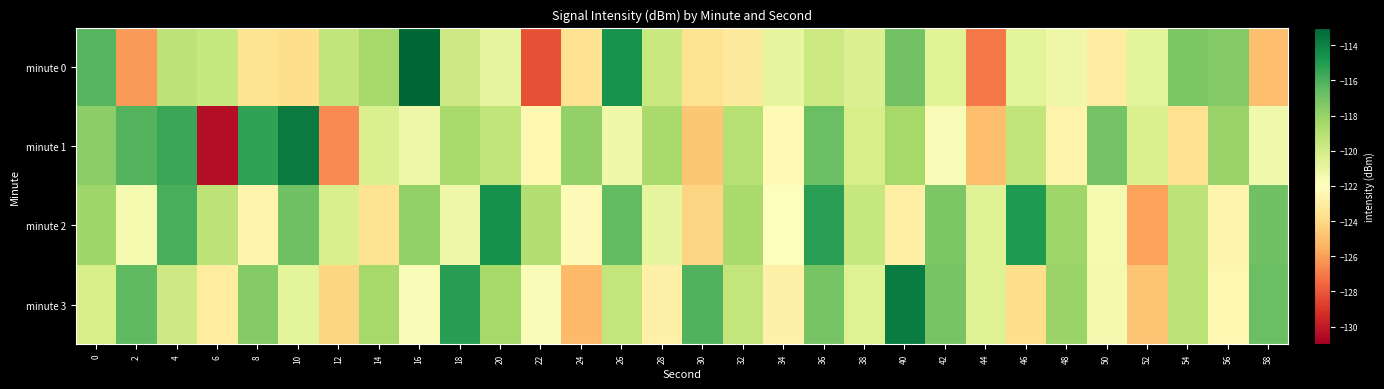

Reading left to right, what are all the values shown in this chart?

minute 0: 0=-116.3	2=-126.1	4=-119.2	6=-119.5	8=-123.6	10=-123.8	12=-119.4	14=-118.4	16=-113.0	18=-119.8	20=-120.9	22=-128.2	24=-123.7	26=-114.7	28=-119.7	30=-123.6	32=-123.1	34=-120.9	36=-119.7	38=-120.4	40=-117.0	42=-120.6	44=-127.0	46=-120.7	48=-121.2	50=-123.0	52=-120.7	54=-117.3	56=-117.4	58=-125.0
minute 1: 0=-117.7	2=-116.2	4=-115.6	6=-130.4	8=-115.4	10=-113.7	12=-126.6	14=-120.3	16=-121.3	18=-118.5	20=-119.3	22=-122.5	24=-117.9	26=-121.2	28=-118.6	30=-124.7	32=-119.0	34=-122.3	36=-116.8	38=-120.1	40=-118.5	42=-121.8	44=-125.0	46=-119.3	48=-122.7	50=-117.0	52=-120.3	54=-123.7	56=-118.0	58=-121.3
minute 2: 0=-118.2	2=-121.6	4=-115.9	6=-119.2	8=-122.6	10=-116.9	12=-120.2	14=-123.6	16=-117.9	18=-121.2	20=-114.6	22=-118.9	24=-122.2	26=-116.6	28=-120.9	30=-124.2	32=-118.6	34=-121.9	36=-115.2	38=-119.6	40=-122.9	42=-117.2	44=-120.6	46=-114.9	48=-118.2	50=-121.6	52=-125.9	54=-119.2	56=-122.6	58=-116.9
minute 3: 0=-120.1	2=-116.5	4=-119.8	6=-123.1	8=-117.5	10=-120.8	12=-124.1	14=-118.5	16=-121.8	18=-115.1	20=-118.5	22=-121.8	24=-125.1	26=-119.5	28=-122.8	30=-116.1	32=-119.5	34=-122.8	36=-117.1	38=-120.5	40=-113.8	42=-117.1	44=-120.5	46=-123.8	48=-118.1	50=-121.5	52=-124.8	54=-119.1	56=-122.5	58=-116.8